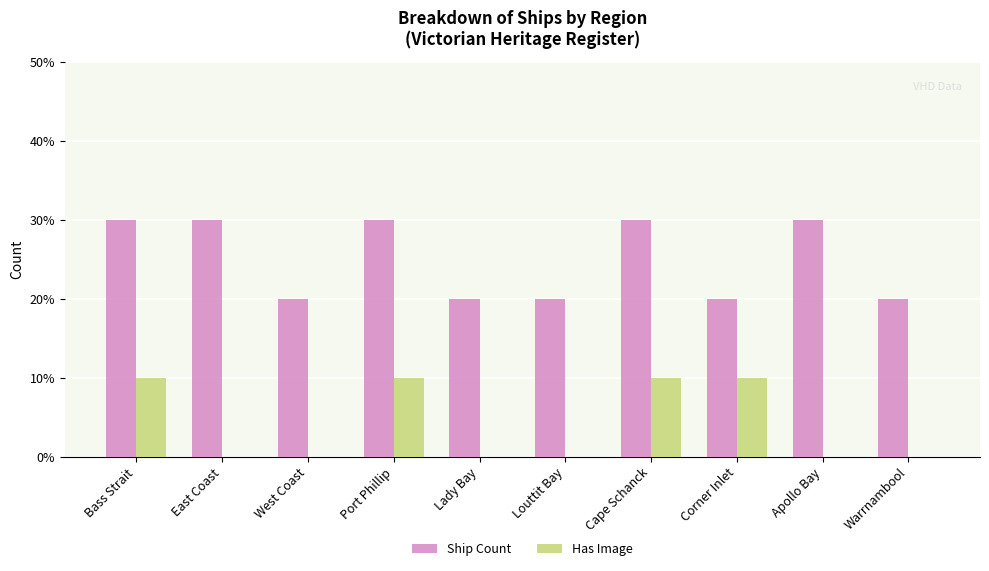

What is the highest value of the Ship Count series?

3